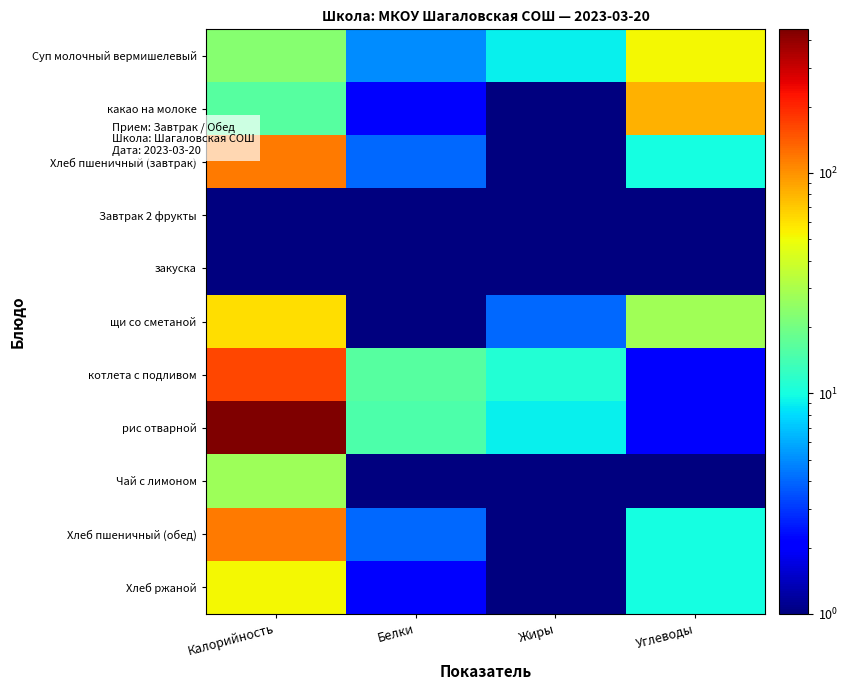

At how many categories does at least one series exceed 141?

1